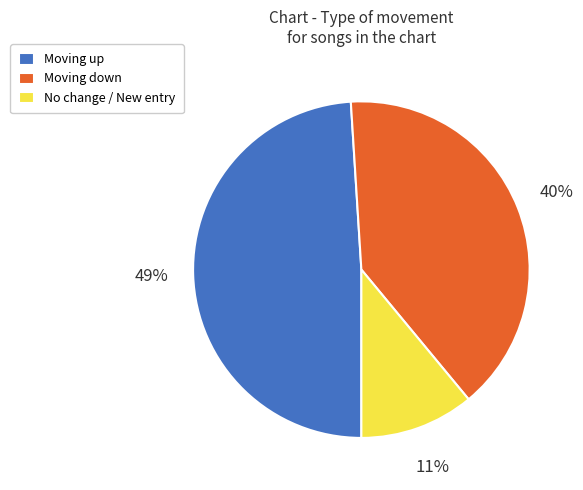

Count the number of slices in the pie.

3